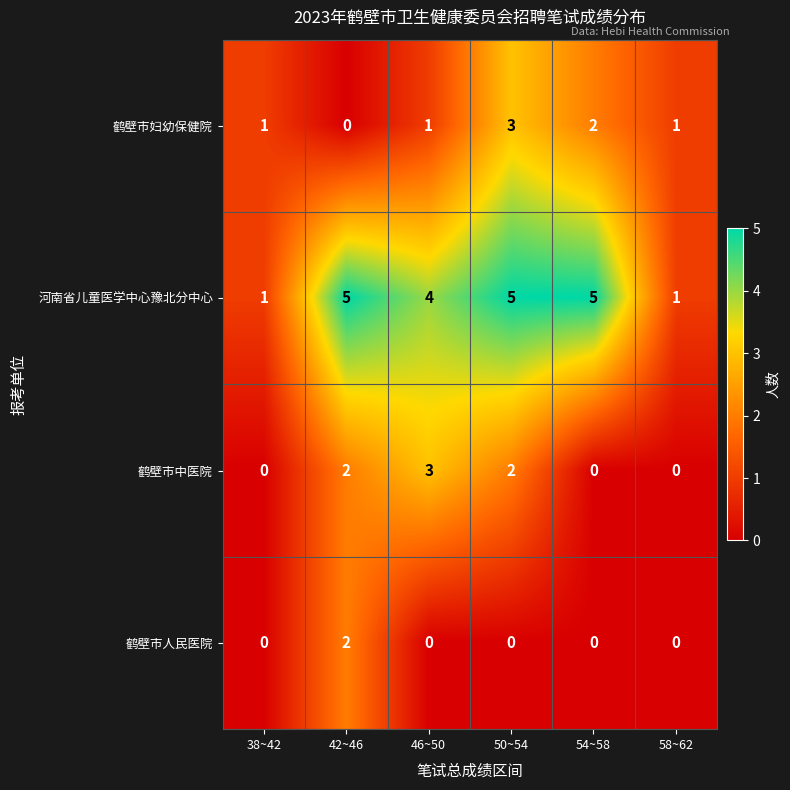

What is the difference between the highest and lowest values at 50~54?

5